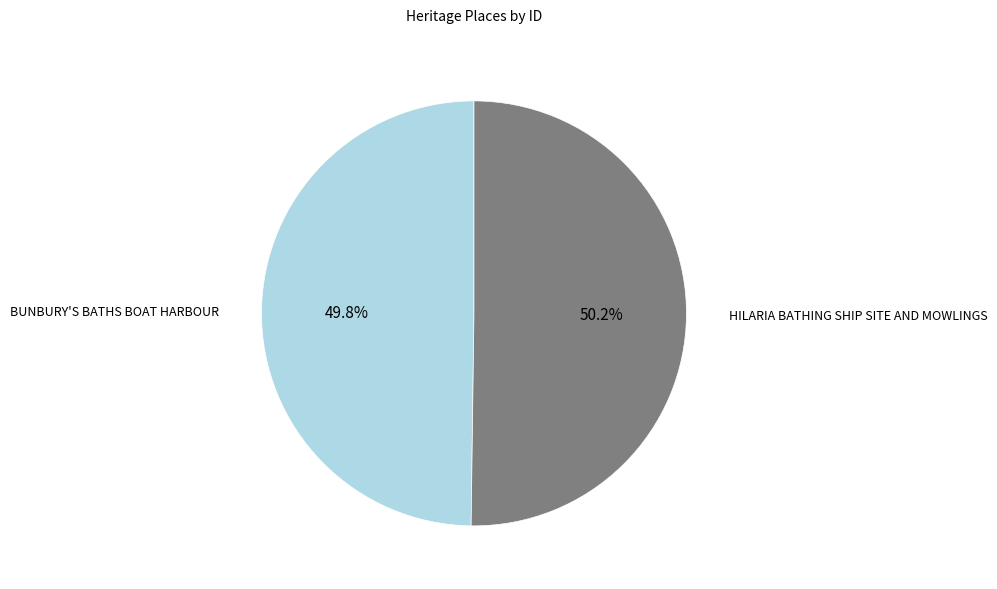

True or false: BUNBURY'S BATHS BOAT HARBOUR accounts for 50% of the total.

True